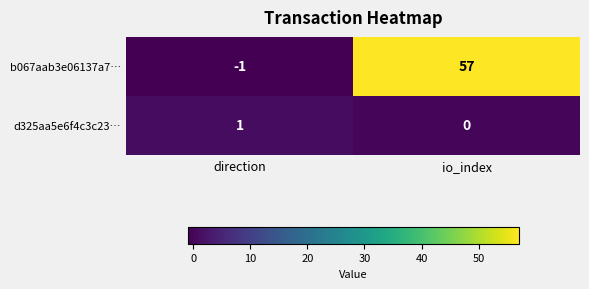

True or false: d325aa5e6f4c3c23… has a value of 2 at direction.

False